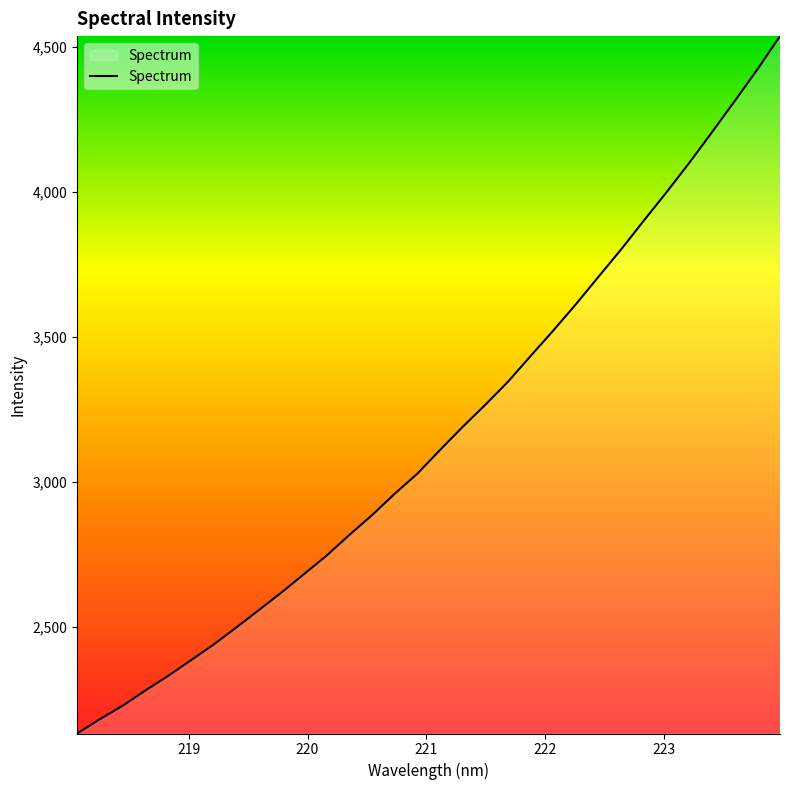

What is the minimum value shown in the chart?

2131.4